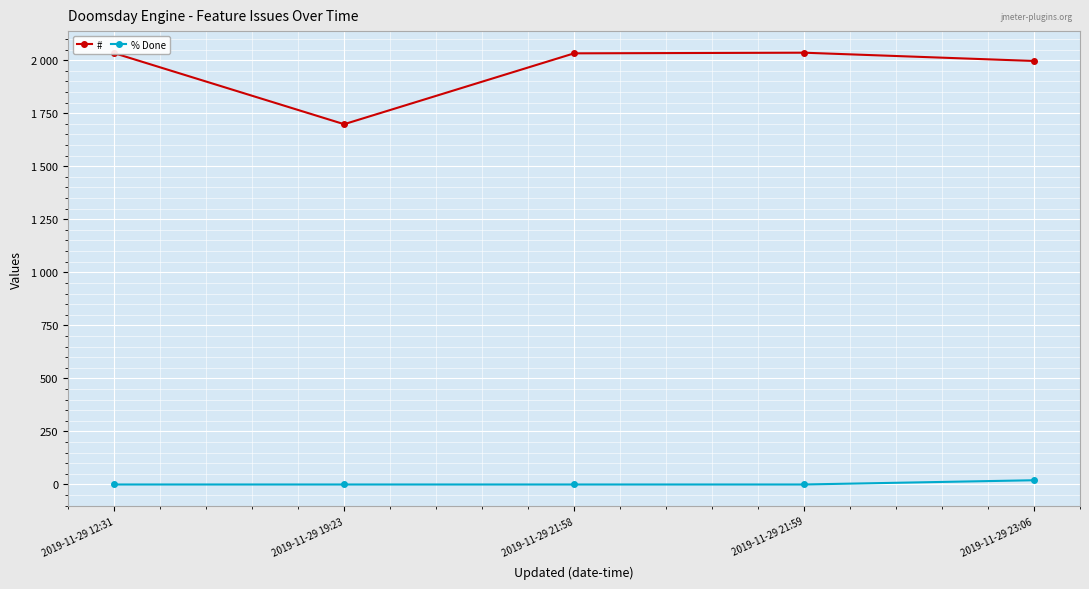

Which series changed the most between 2019-11-29 12:31 and 2019-11-29 21:58?

#